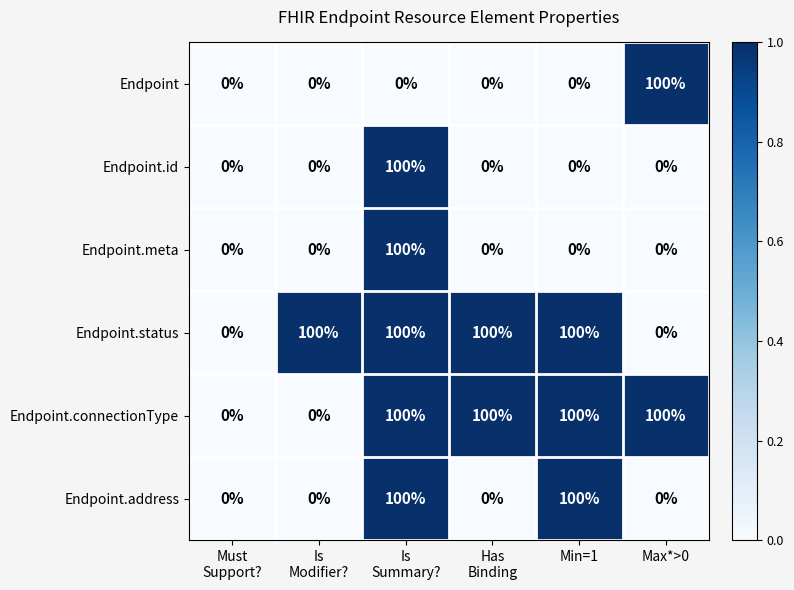

The value of Endpoint.address at Max*>0 is 35. True or false?

False